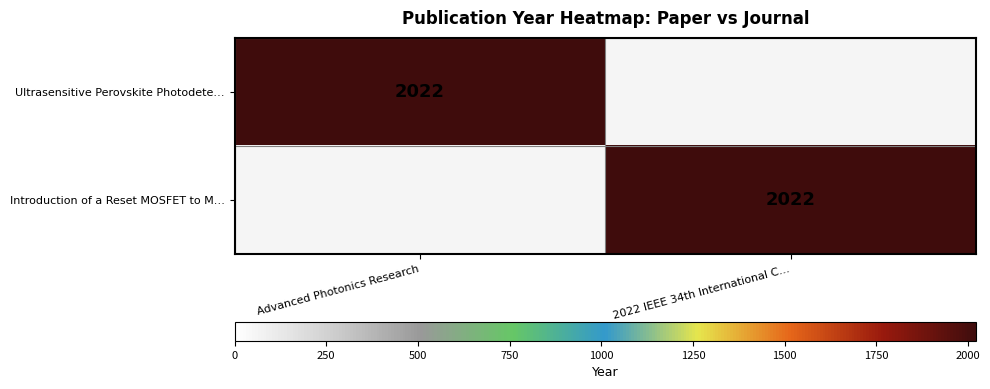

The value of Introduction of a Reset MOSFET to M… at 2022 IEEE 34th International C… is 655. True or false?

False